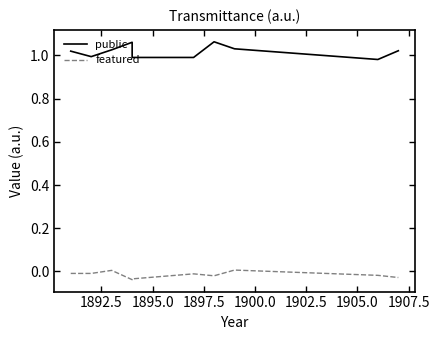

What is the average value of the public series?

1.0